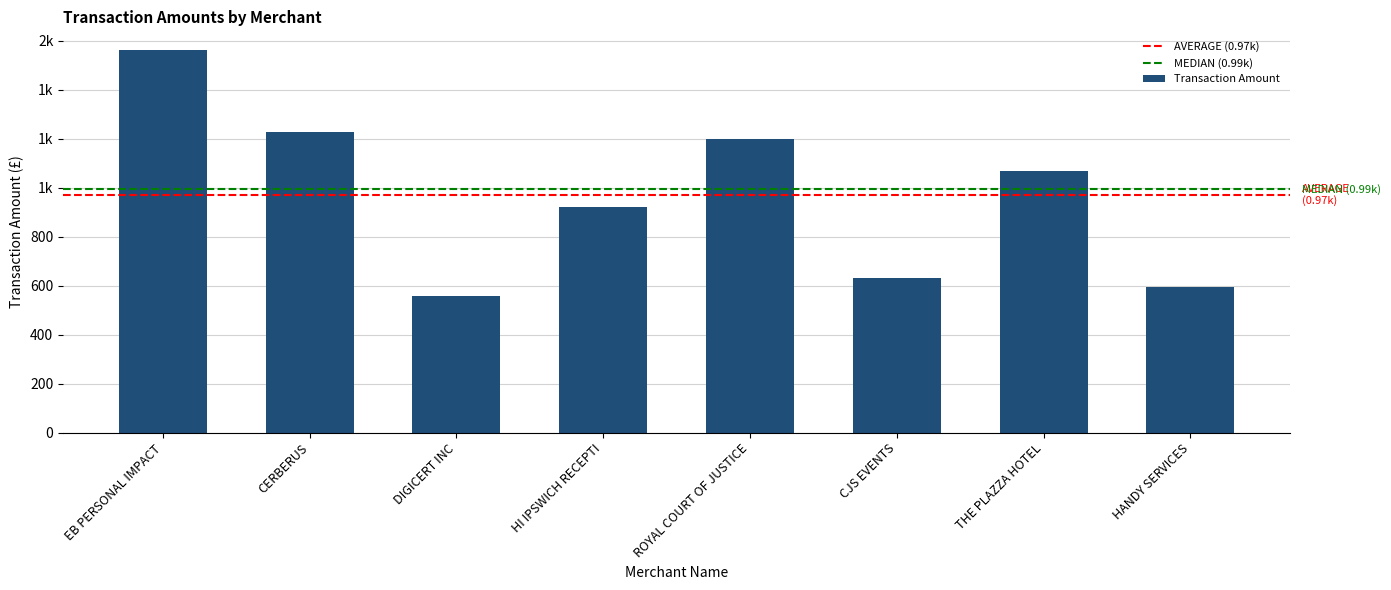

What is the sum of all values?

7754.6